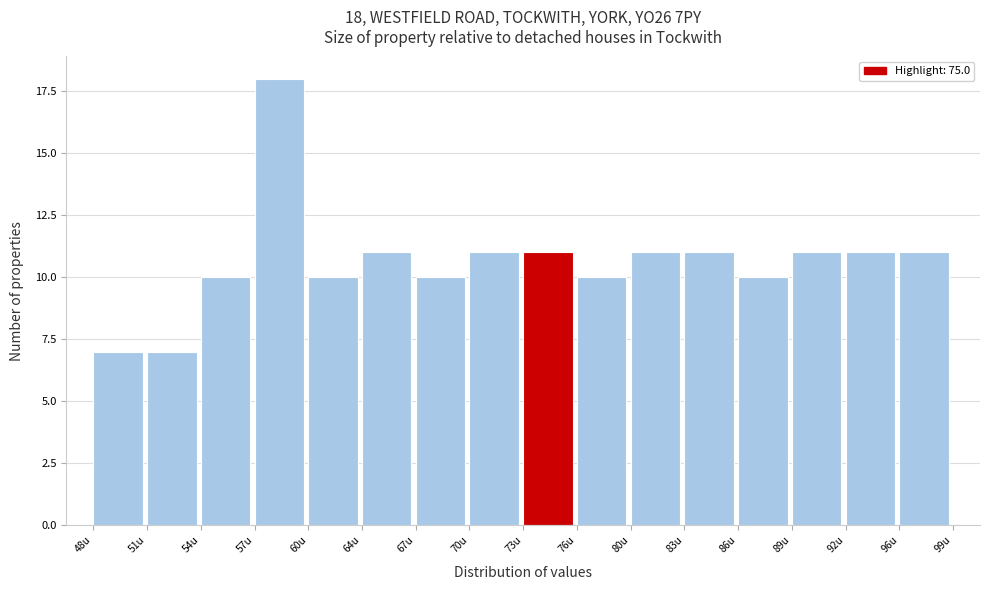

Reading right to left, list all the values displayed in this chart.

11	11	11	10	11	11	10	11	11	10	11	10	18	10	7	7